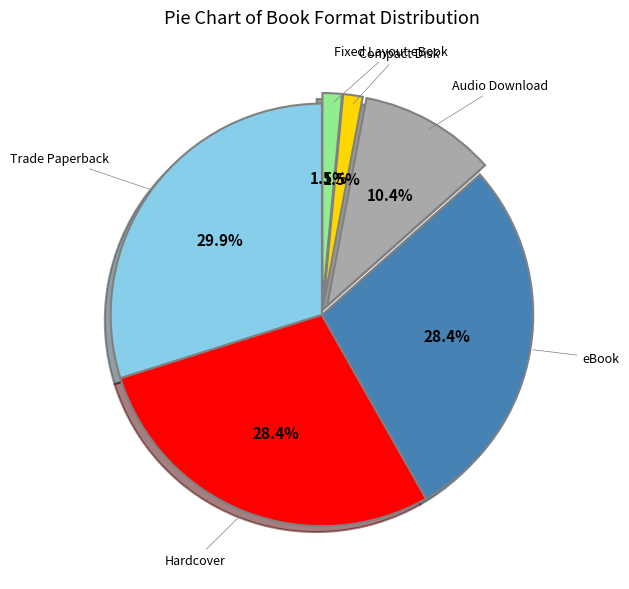

How many segments does this pie chart have?

6